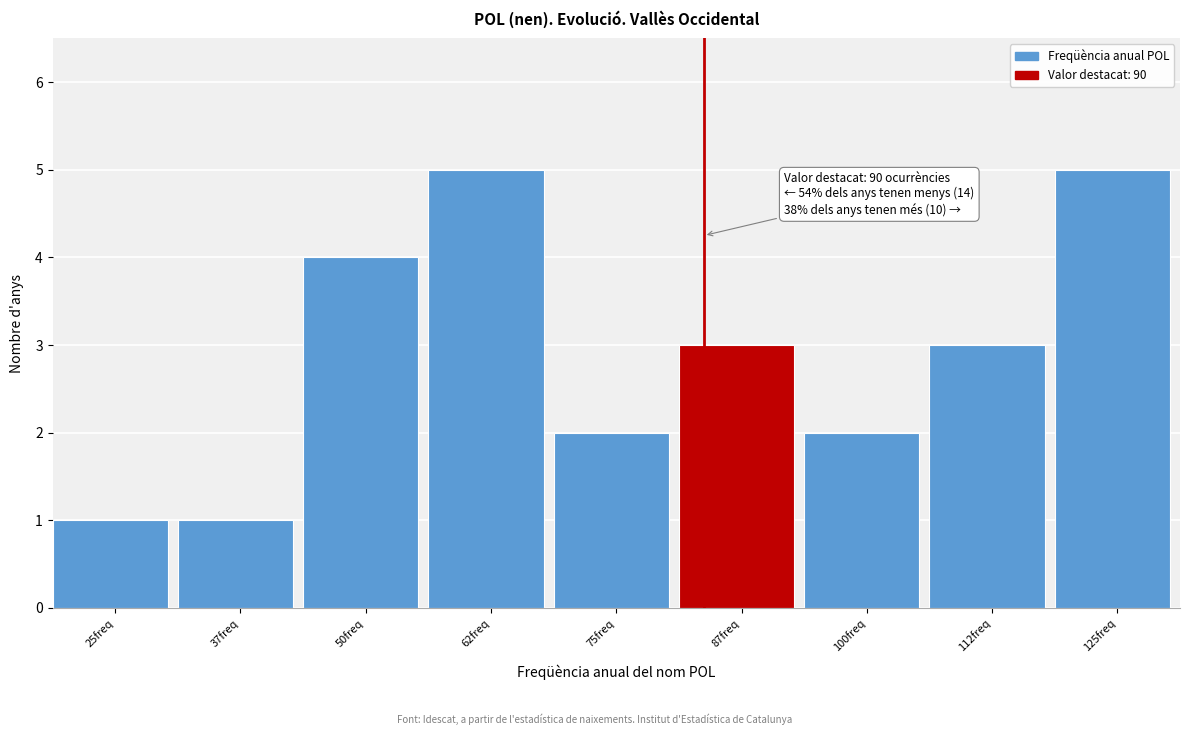

Reading left to right, list all the values displayed in this chart.

1	1	4	5	2	3	2	3	5